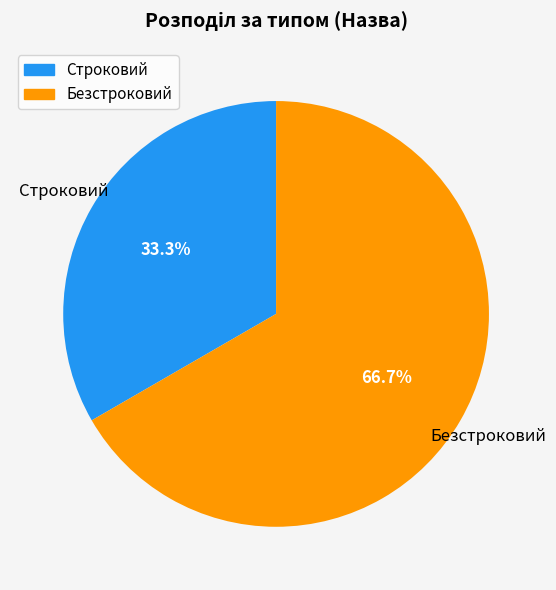

Rank the categories by value from lowest to highest.

Строковий, Безстроковий